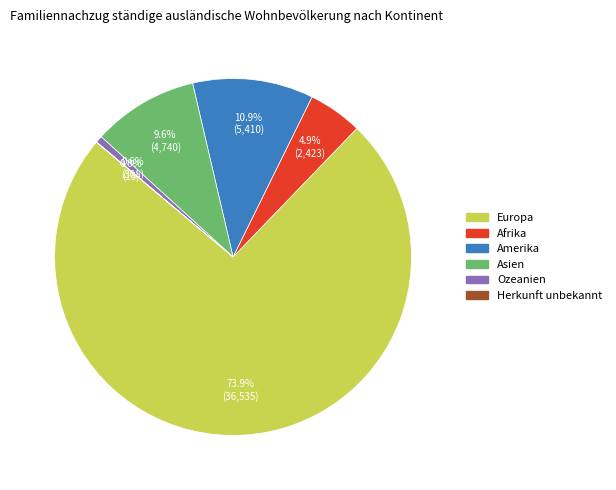

To the nearest percent, what is the combined percentage of Amerika and Afrika?

16%